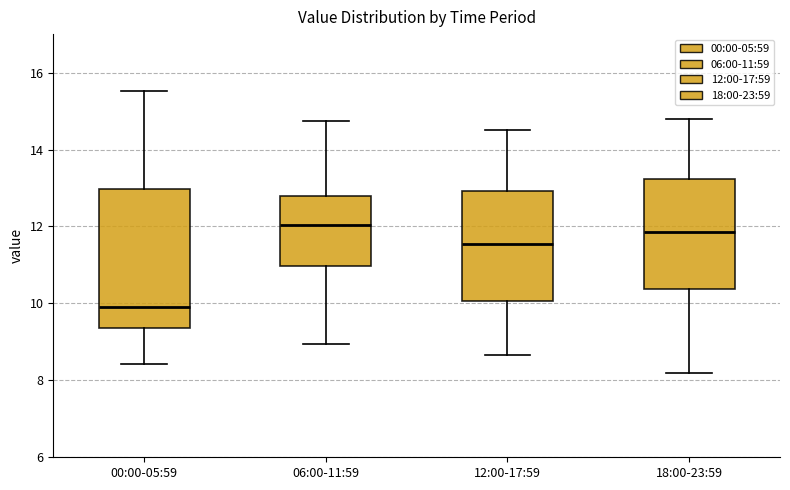

Which box is the tallest, from its lower edge to its upper edge?

00:00-05:59